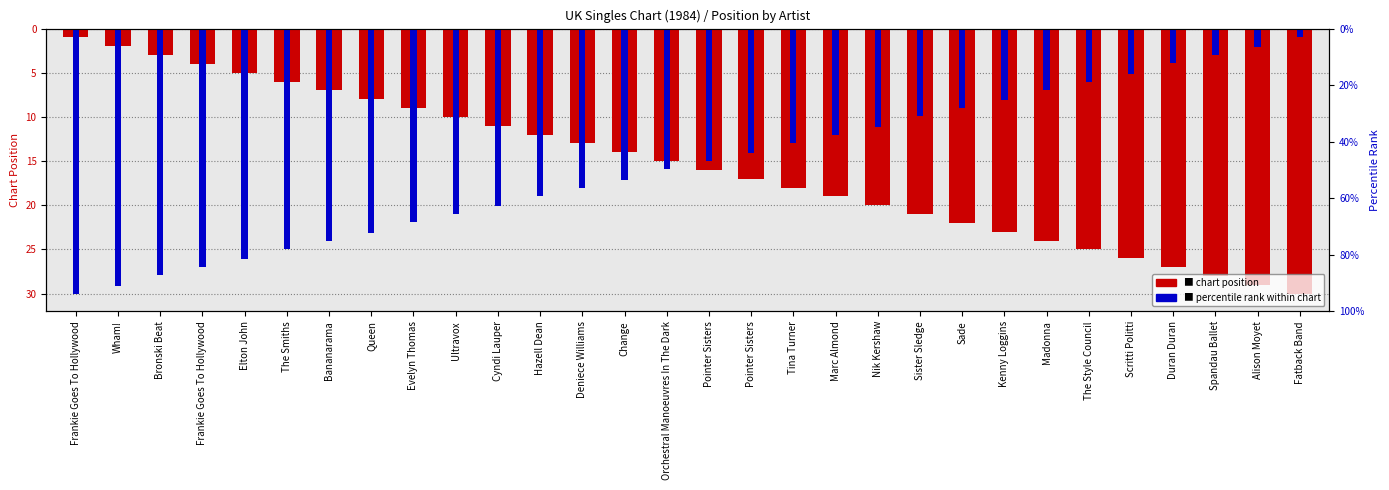

At how many categories does at least one series exceed 15?

30